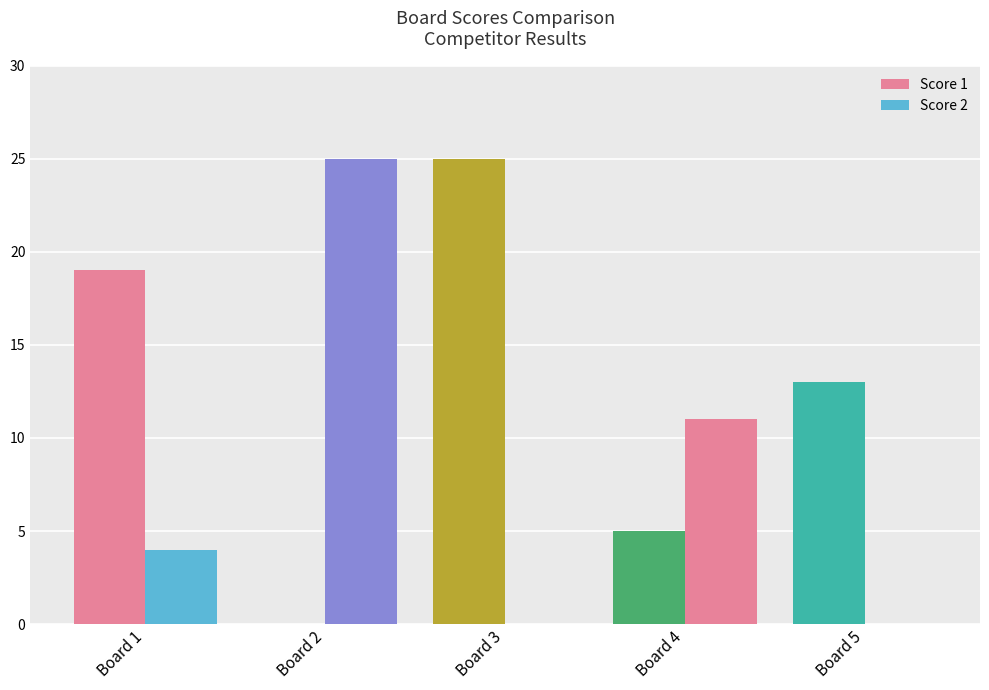

What is the value of the Score 1 bar at the 5th from the left?

13